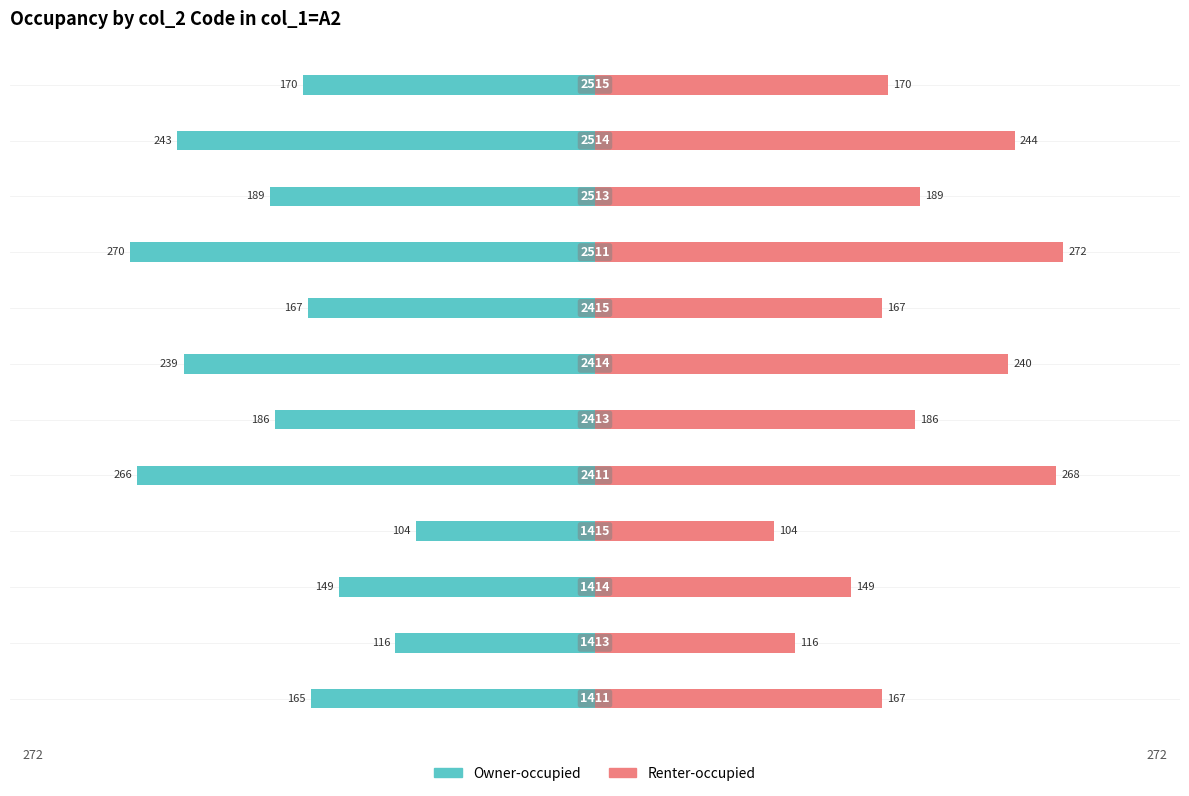

Reading right to left, what are all the values shown in this chart?

Owner-occupied: -170	-243	-189	-270	-167	-239	-186	-266	-104	-149	-116	-165
Renter-occupied: 170	244	189	272	167	240	186	268	104	149	116	167